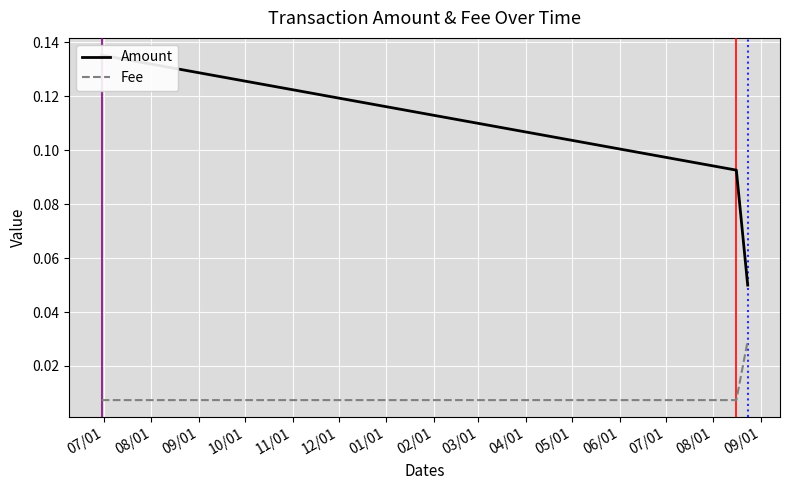

Count the Fee values in the range 0 to 1.

3